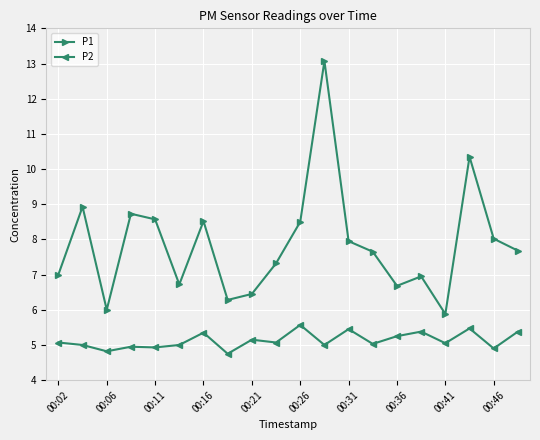

True or false: P1 and P2 intersect in this chart.

False